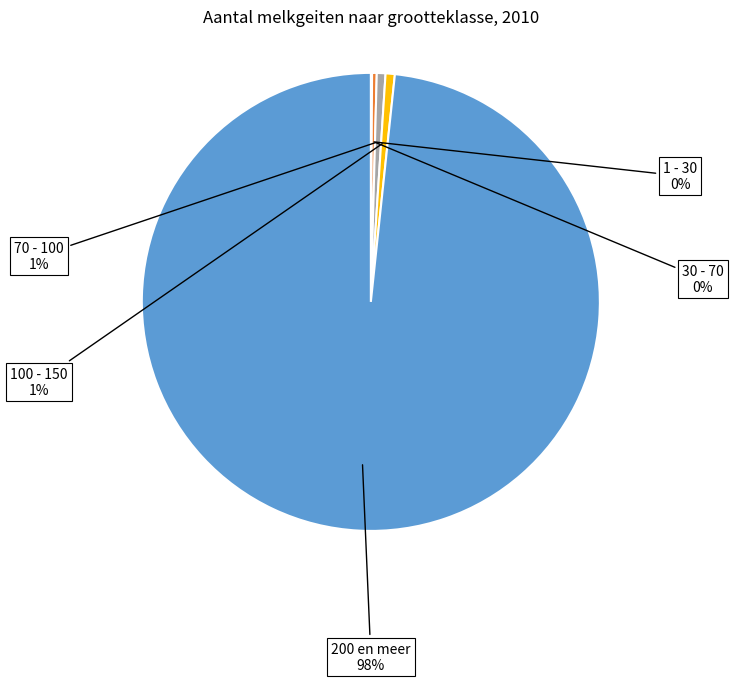

To the nearest percent, what is the difference between the largest and smallest slice percentages?

98%